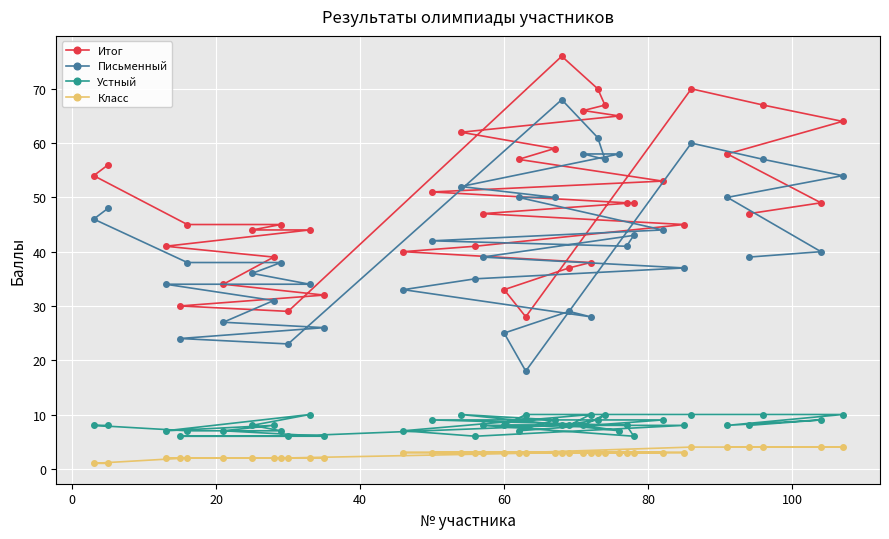

List the series in order of their peak value, highest first.

Итог, Письменный, Устный, Класс